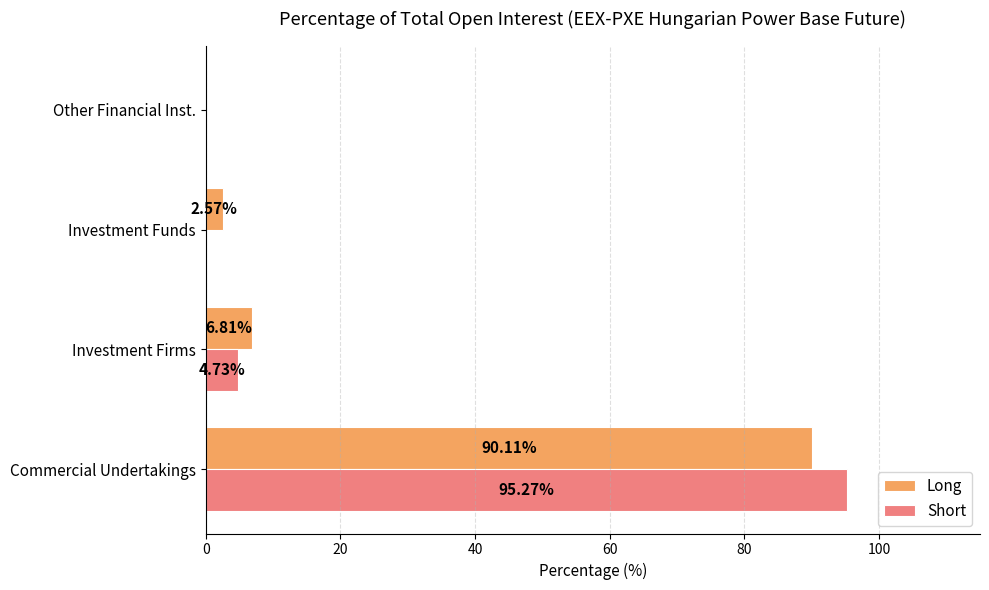

Between Commercial Undertakings and Investment Funds, which series saw the biggest shift?

Short